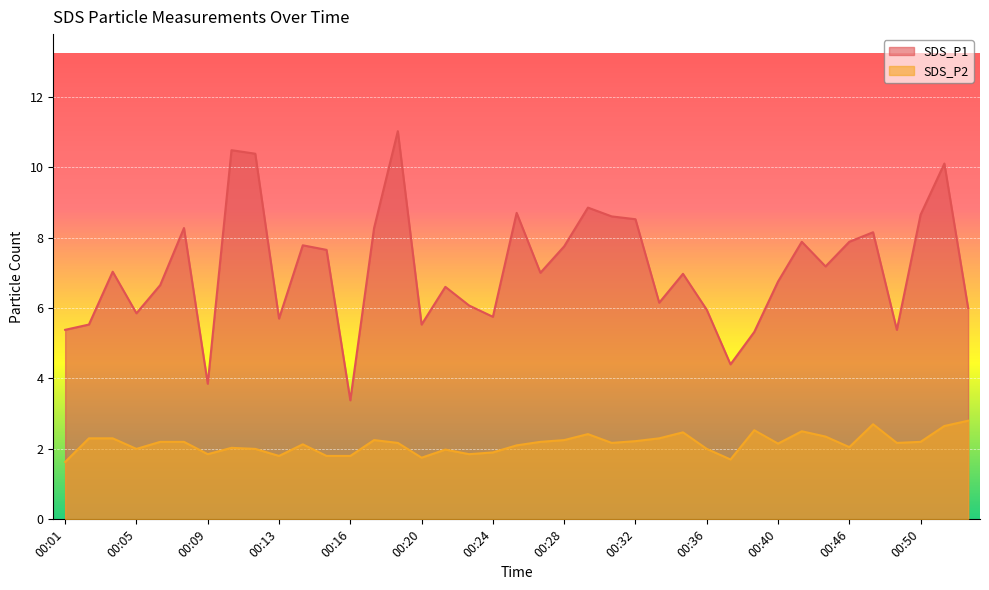

Which series has the largest range (max minus min)?

SDS_P1